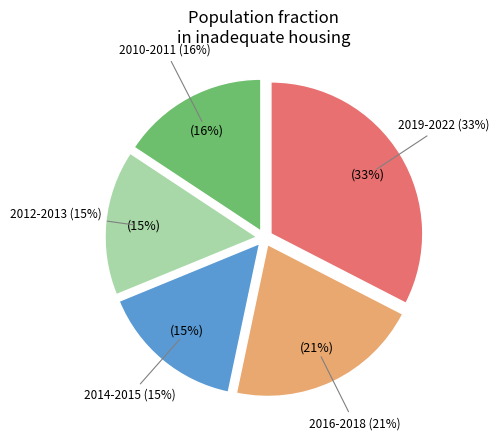

Is it true that 2019 is 1% of the pie?

False